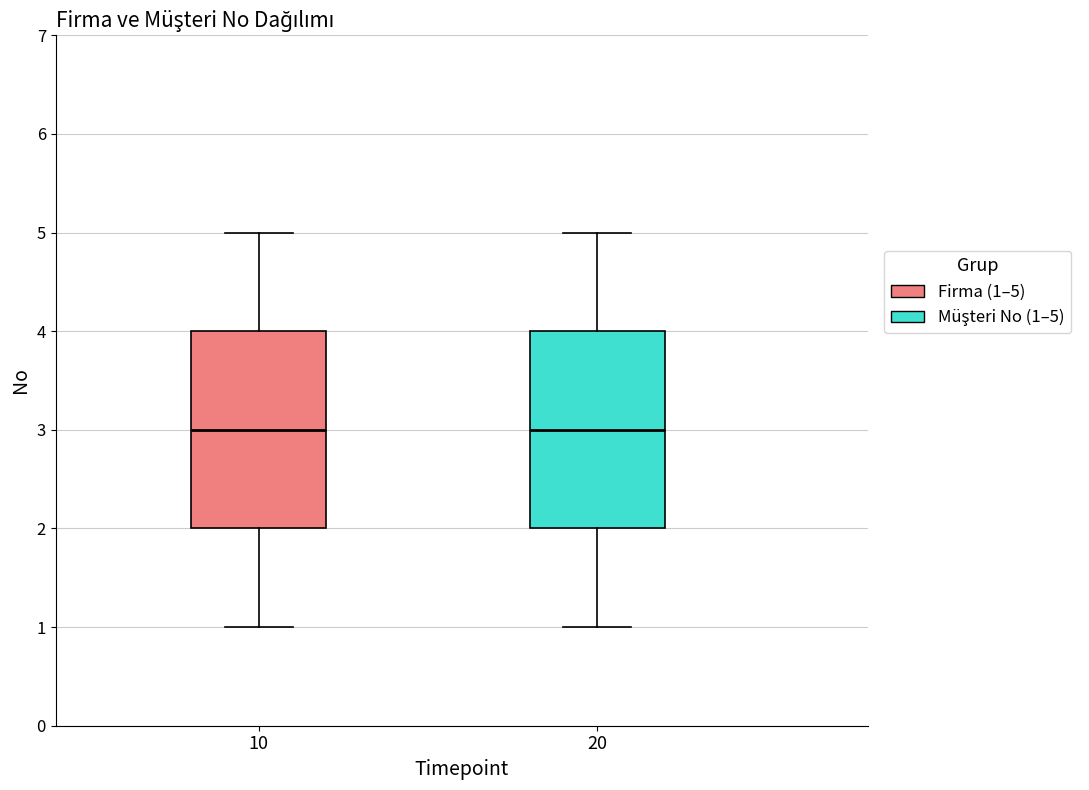

Where is the upper edge of the box at x = 20 on the y-axis? The values are not printed on the chart, so give them approximately, as read against the axis.

4